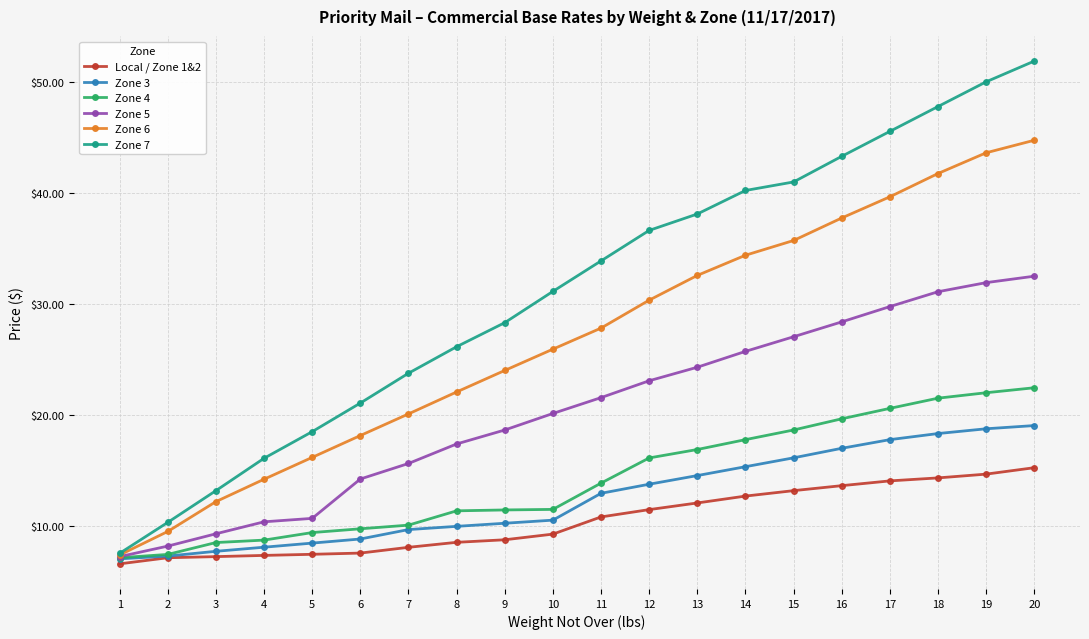

The Zone 4 series shows 18.3 at 8. True or false?

False